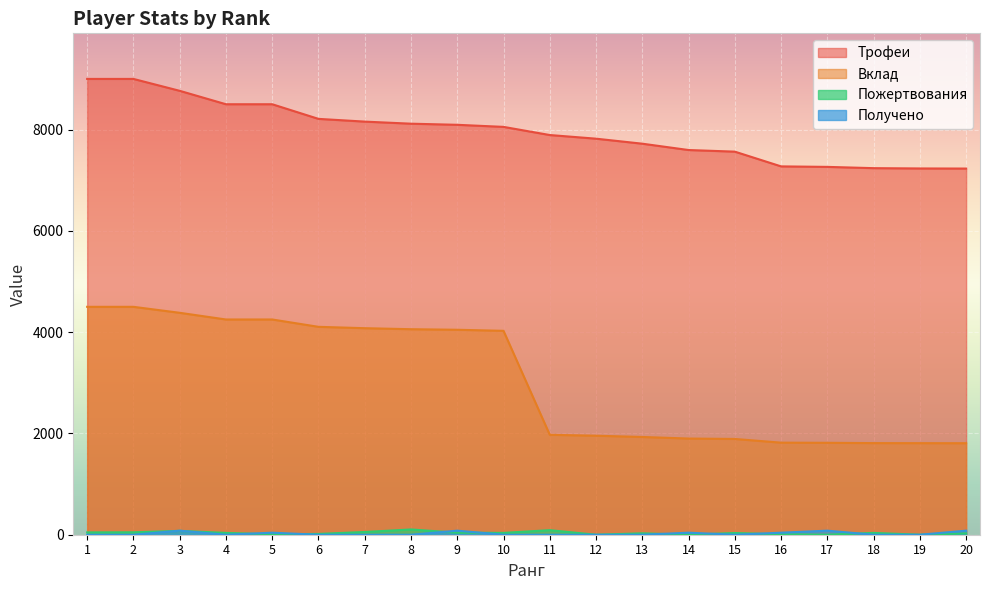

How many lines are shown in the chart?

4